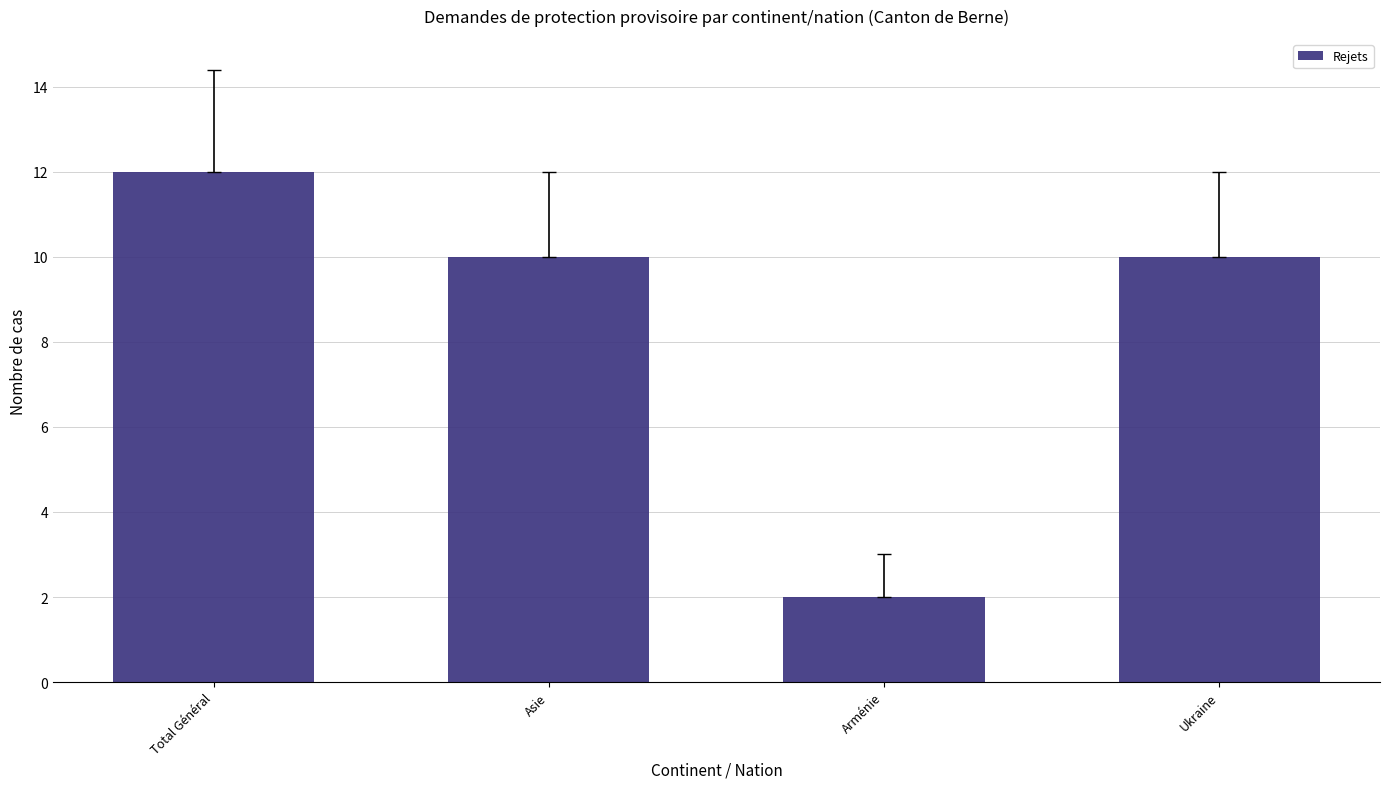

What is the change in value from Total Général to Arménie?

-10